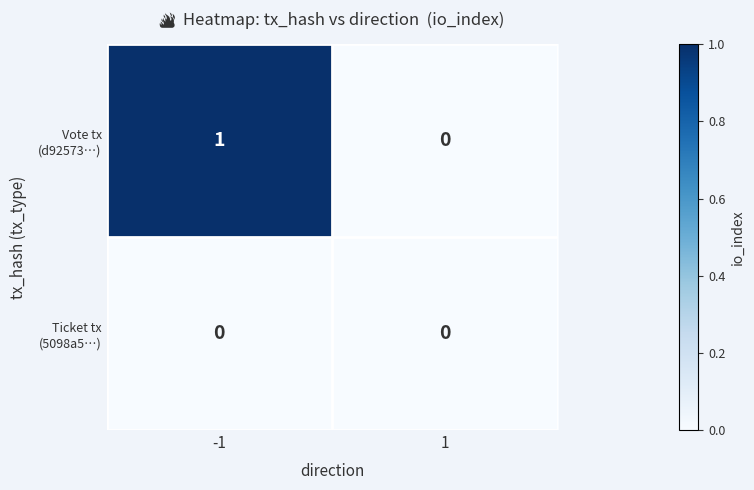

Count the number of categories in the chart.

2